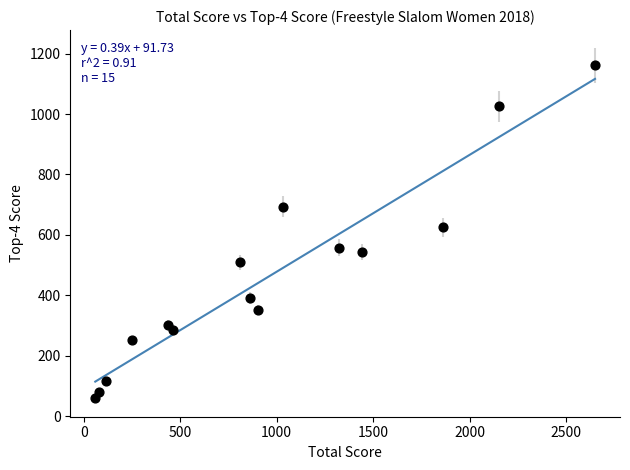

What Y value in the scatter plot is closest to 610?

626.1